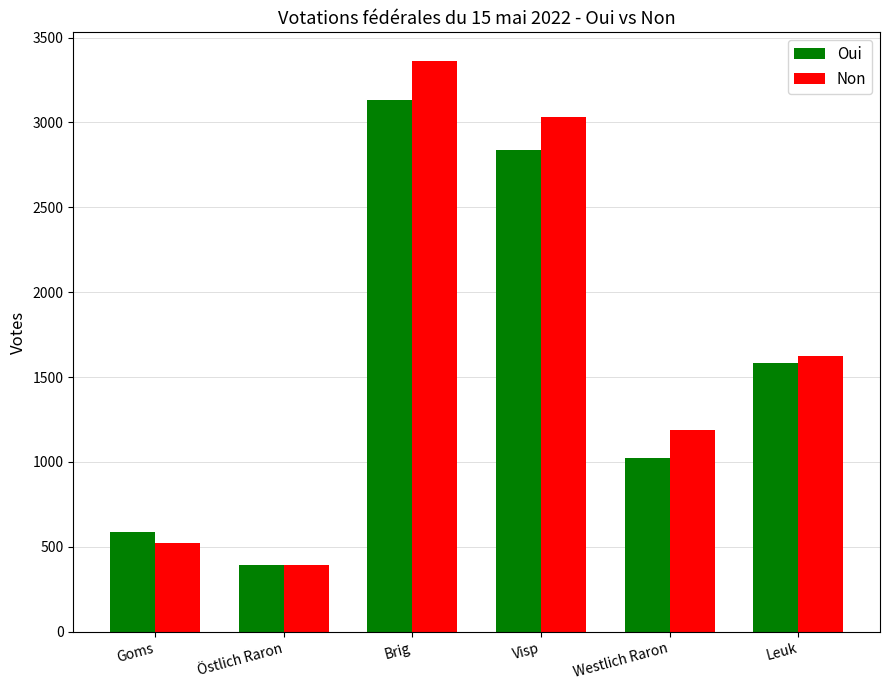

How many groups of bars are there?

6